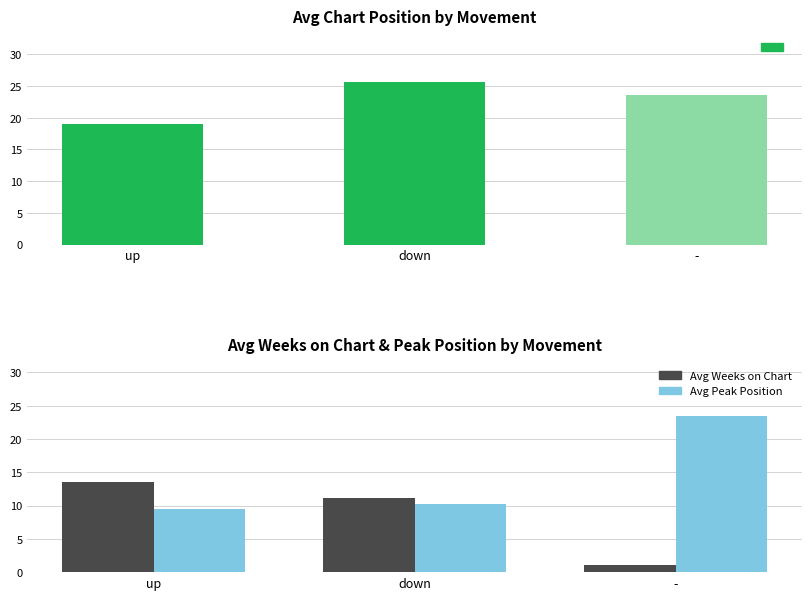

What is the label of the 3rd bar from the left?

-